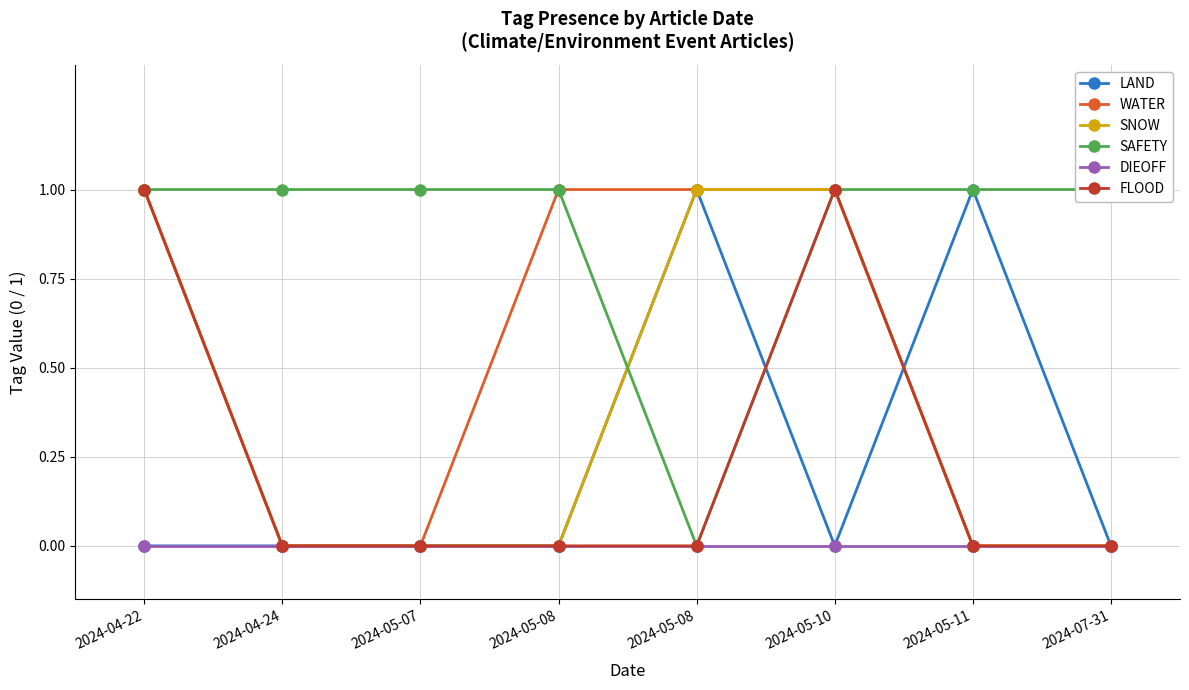

What is the label of the 5th point from the right?

2024-05-08